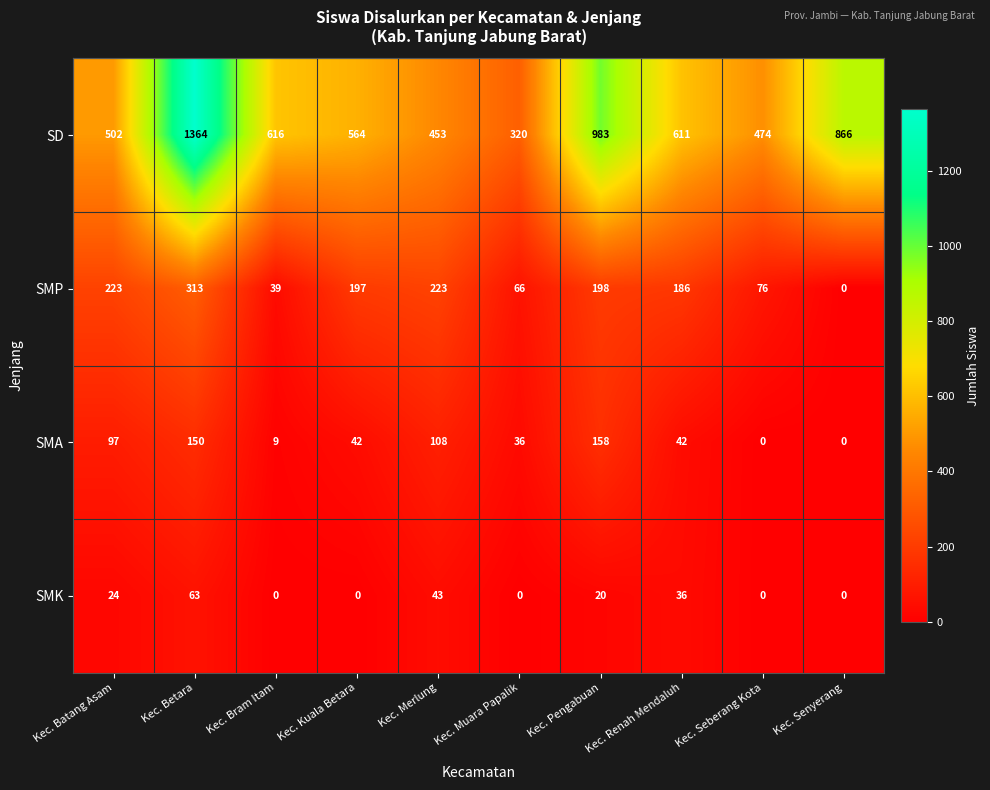

What is the difference between the maximum and minimum values in the SMK series?

63